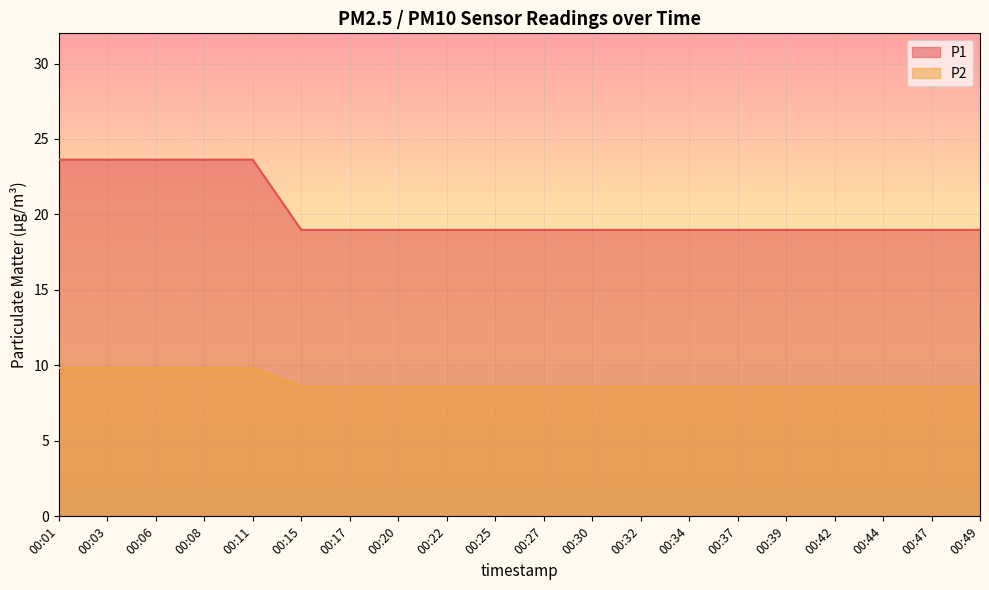

True or false: P1 has more than 0 points higher than both neighbors.

False